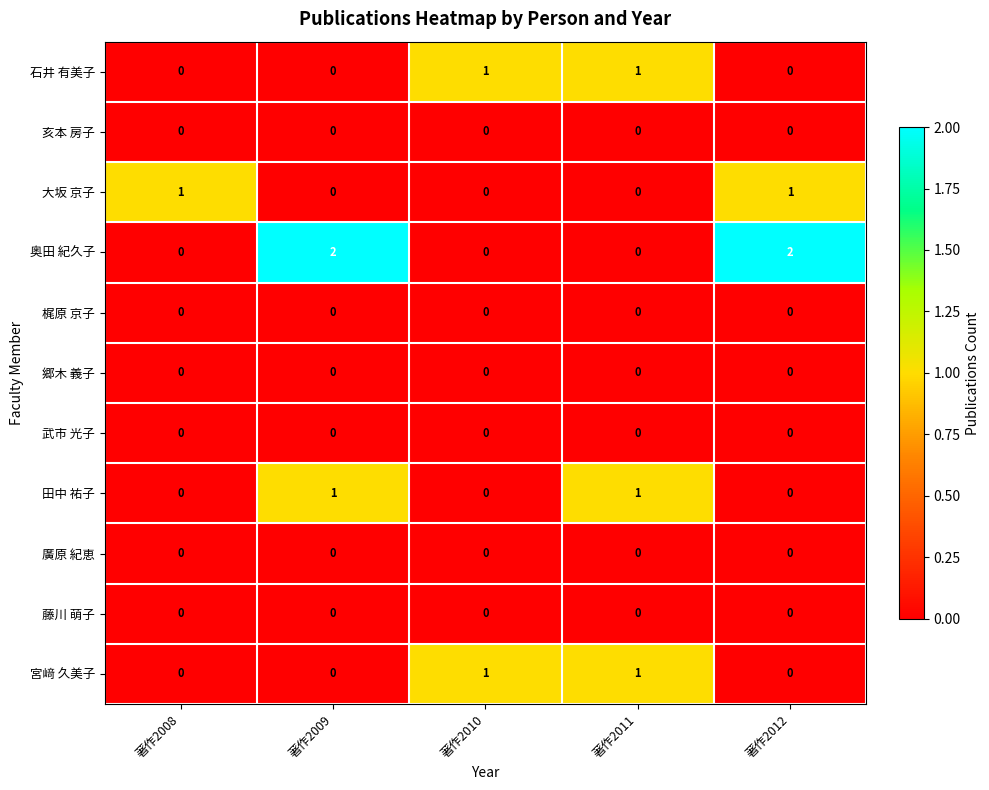

Which series has the largest total across all categories?

奥田 紀久子